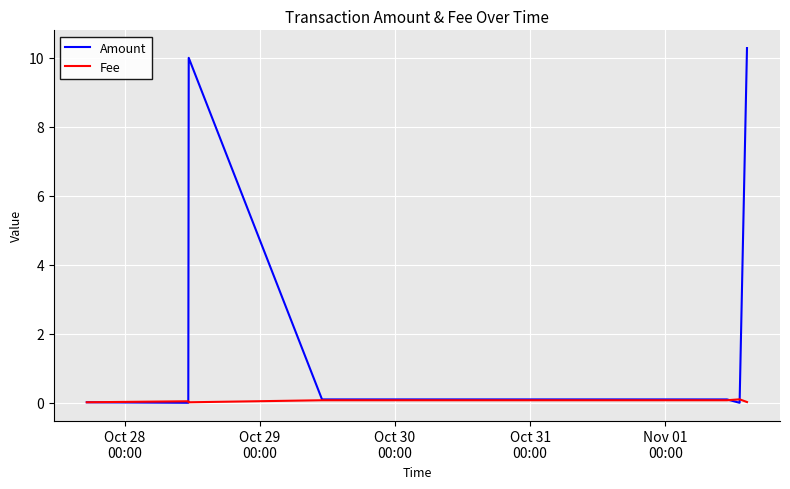

What is the maximum value for Amount?

10.3